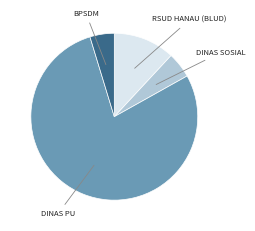

Is it true that DINAS PU is 85% of the pie?

False